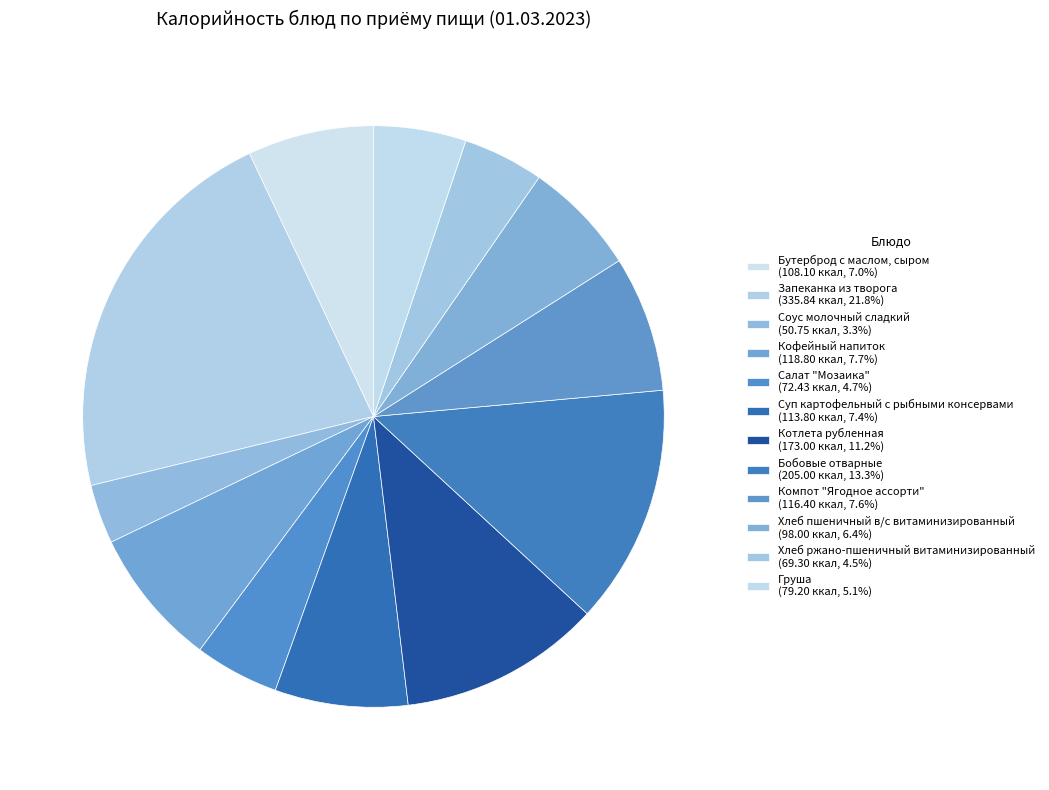

Count the number of slices in the pie.

12